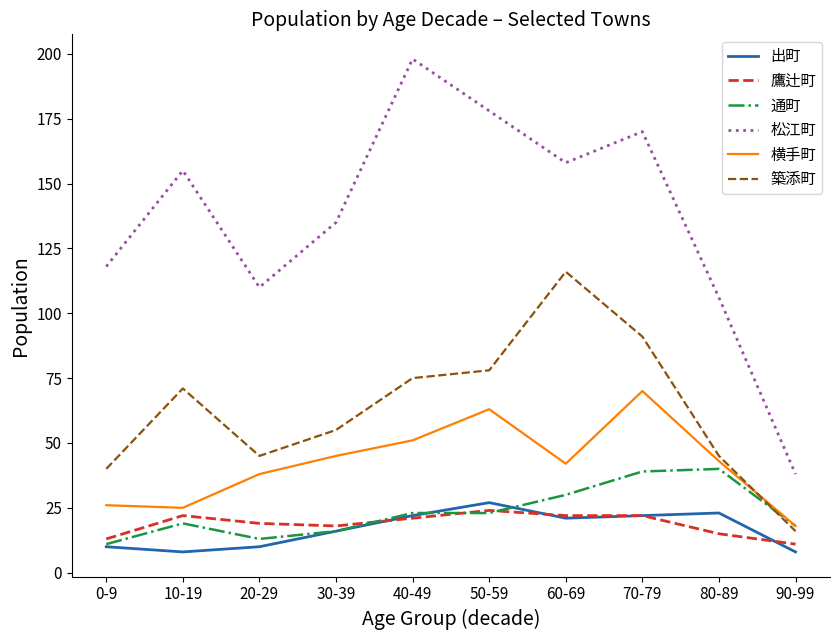

Which series has the widest spread of values?

松江町